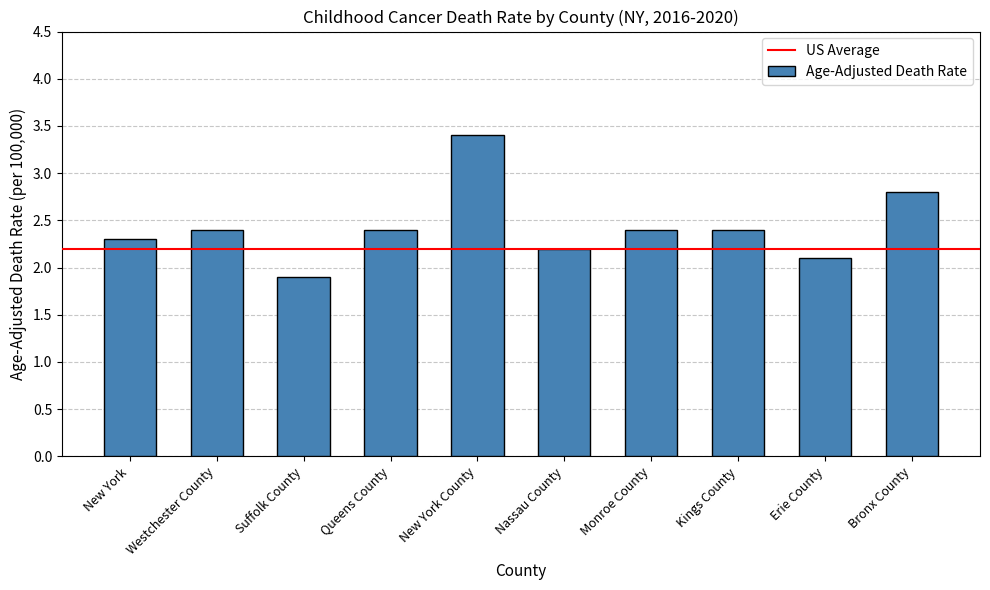

What is the minimum value shown in the chart?

1.9